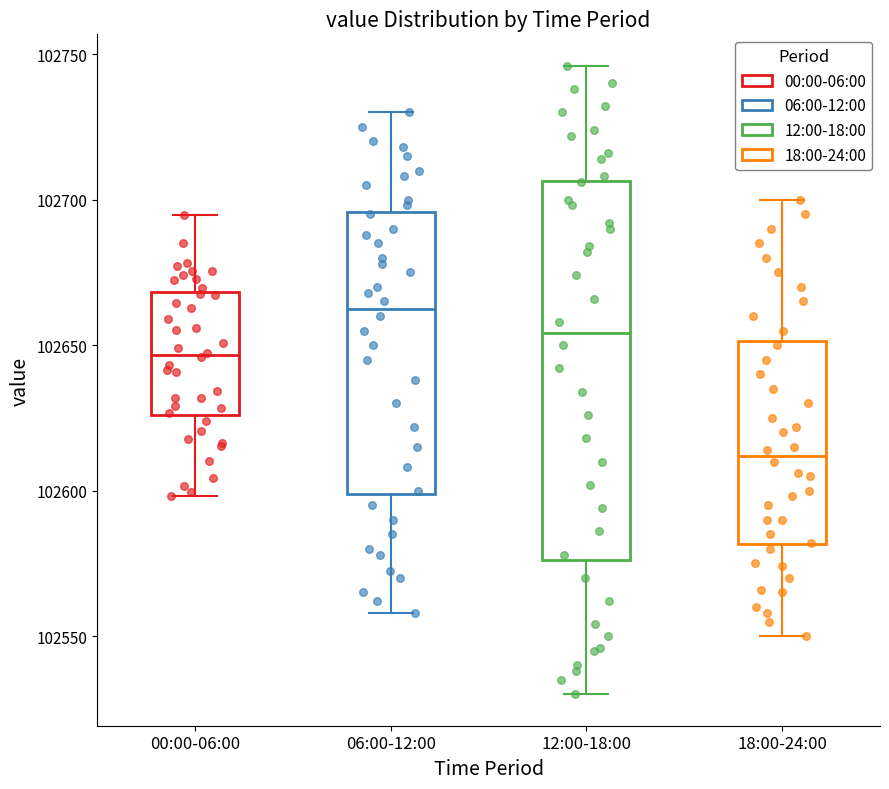

Where is the upper edge of the box for 00:00-06:00 on the y-axis? The values are not printed on the chart, so give them approximately, as read against the axis.

102670